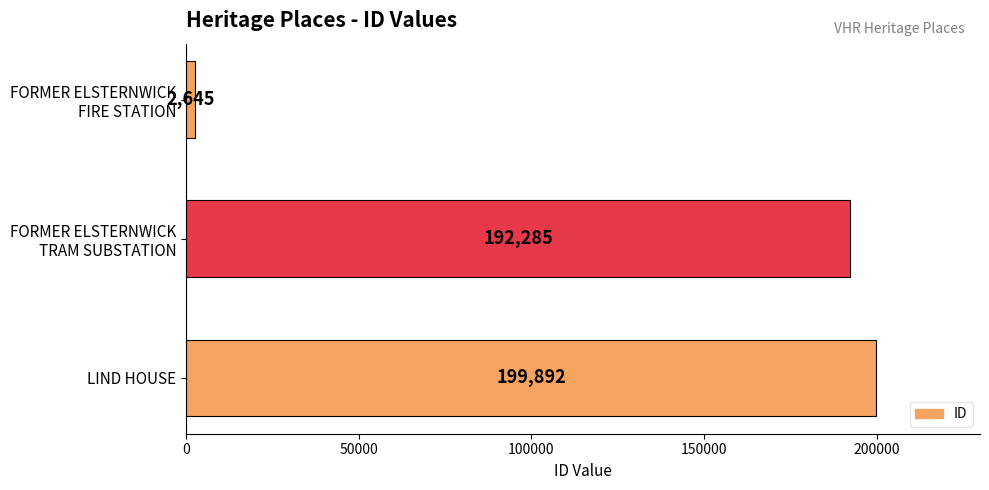

Rank the categories by value from lowest to highest.

FORMER ELSTERNWICK
FIRE STATION, FORMER ELSTERNWICK
TRAM SUBSTATION, LIND HOUSE